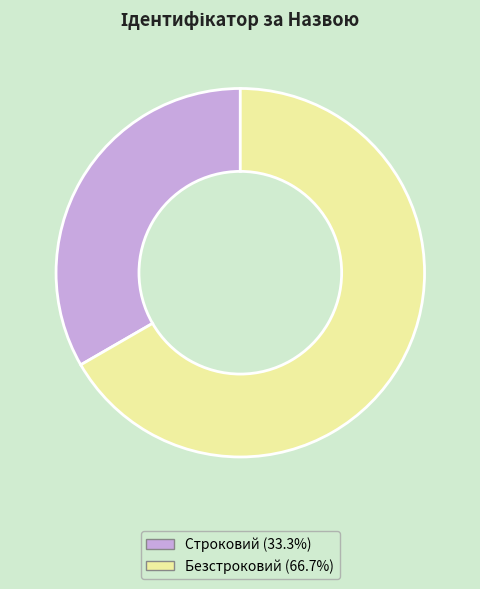

What is the largest slice in the pie chart?

Безстроковий